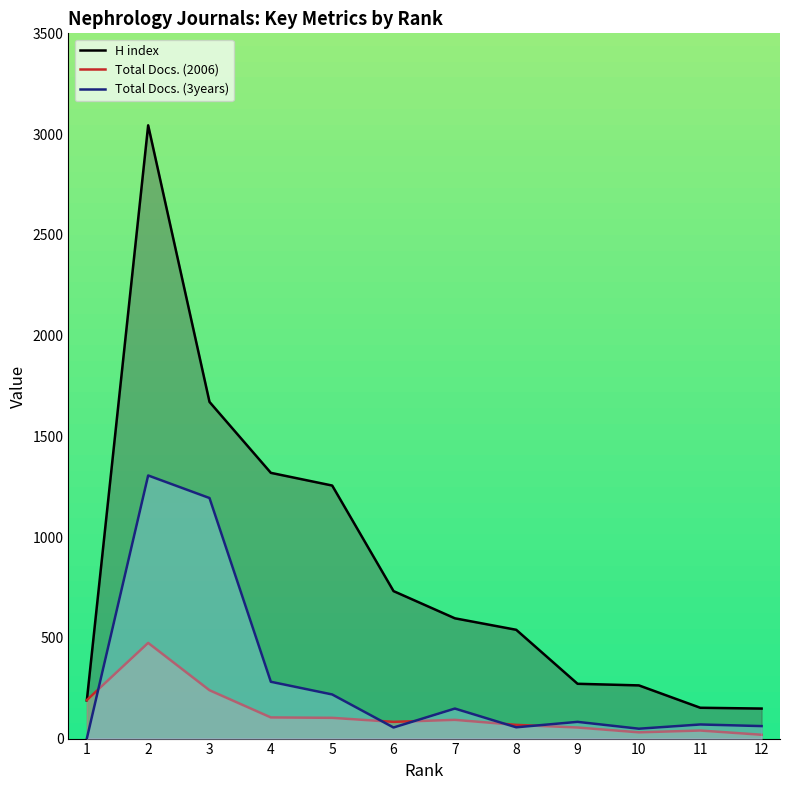

Which series has the largest total across all categories?

H index